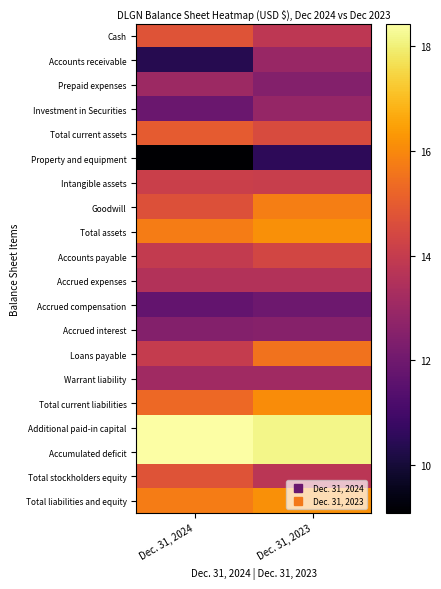

At how many categories does at least one series exceed 11?

2